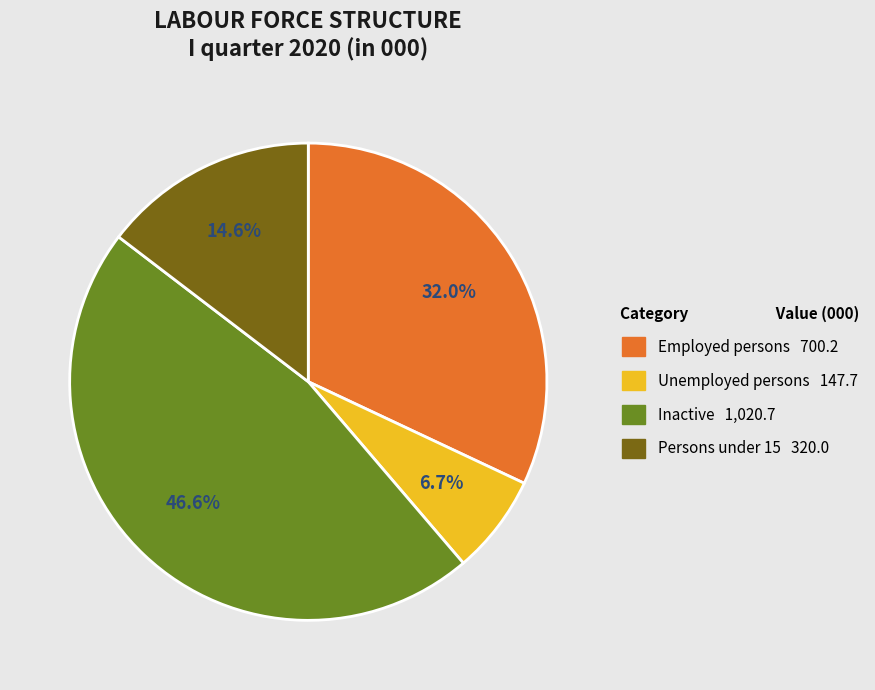

Is the sum of Inactive and Persons under 15 greater than half?

Yes